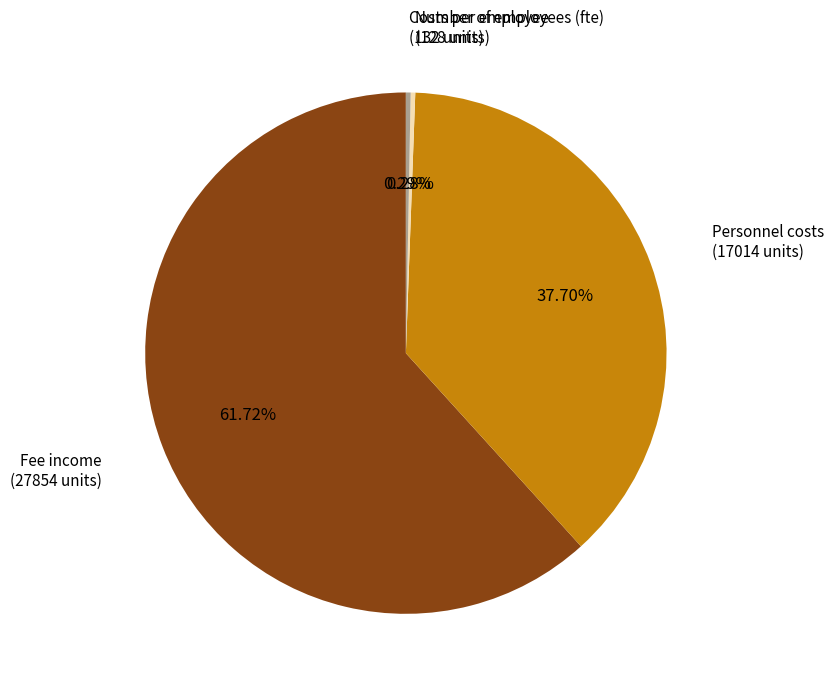

Is there a majority slice in this chart?

Yes